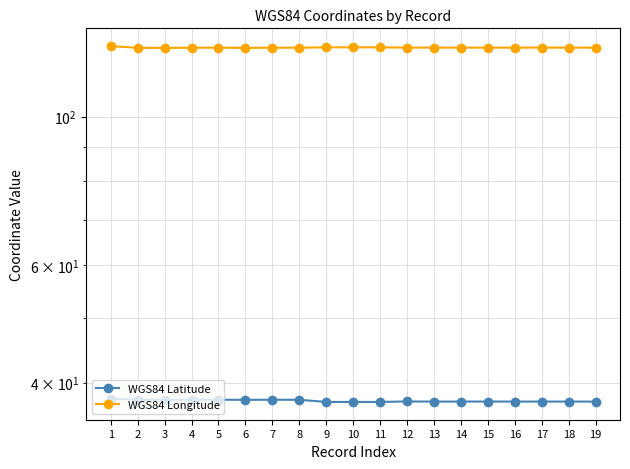

What is the sum of all WGS84 Latitude values?

713.9